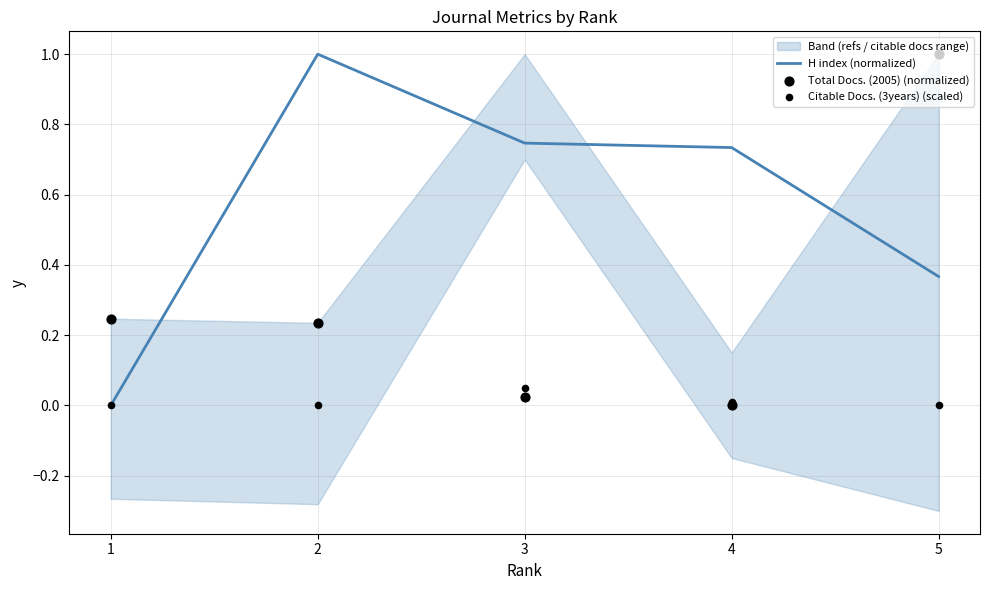

Is the value of Citable Docs. (3years) (scaled) at 1 greater than the value of H index (normalized) at 4?

No